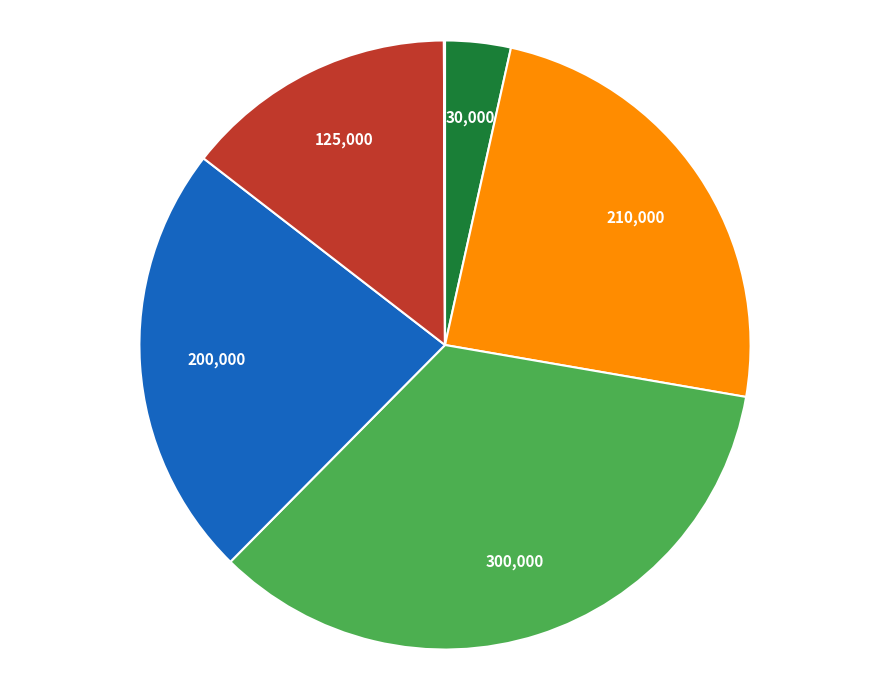

Does any single category account for the majority?

No